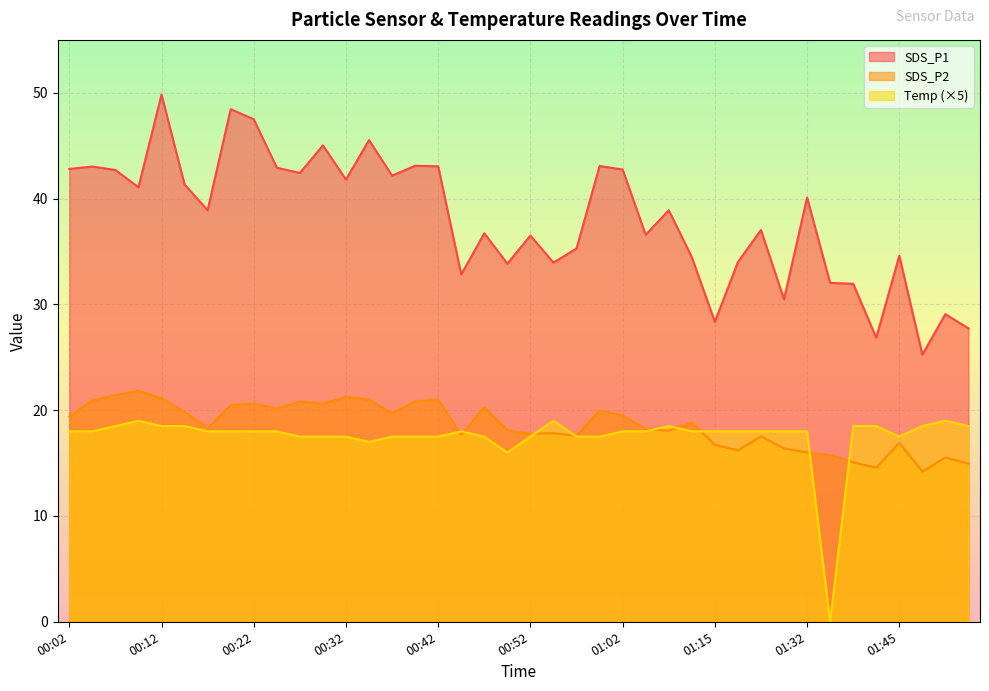

True or false: SDS_P2 and SDS_P1 intersect in this chart.

False